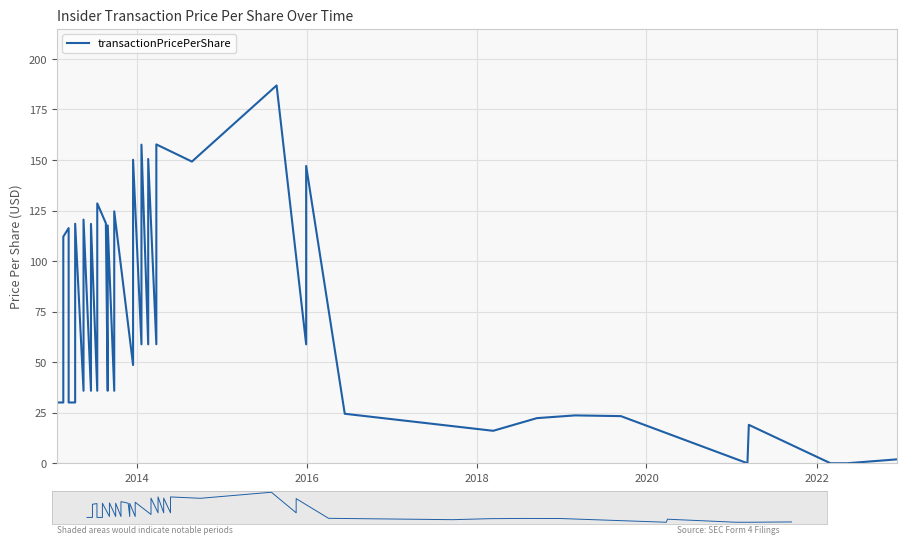

What is the value of the 31st point from the left?

24.5